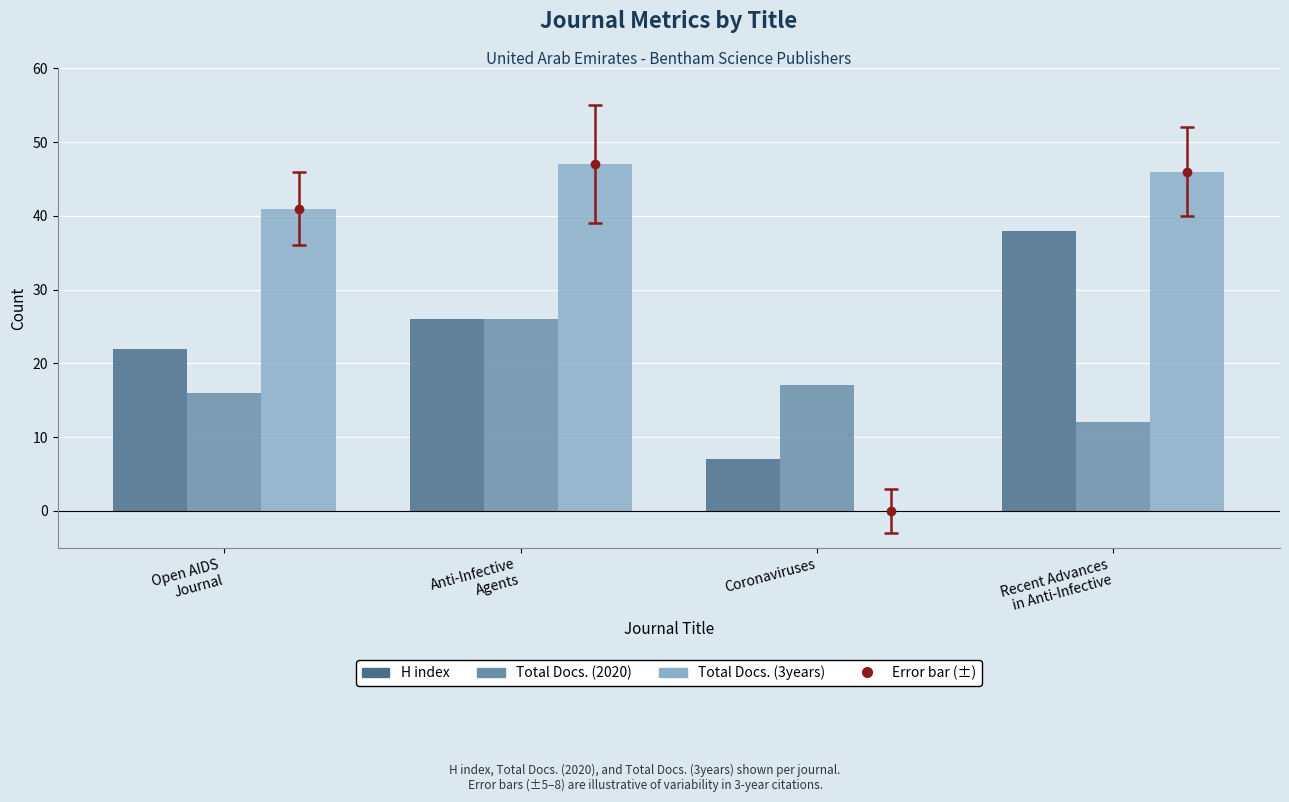

What is the highest value of the Total Docs. (3years) series?

47